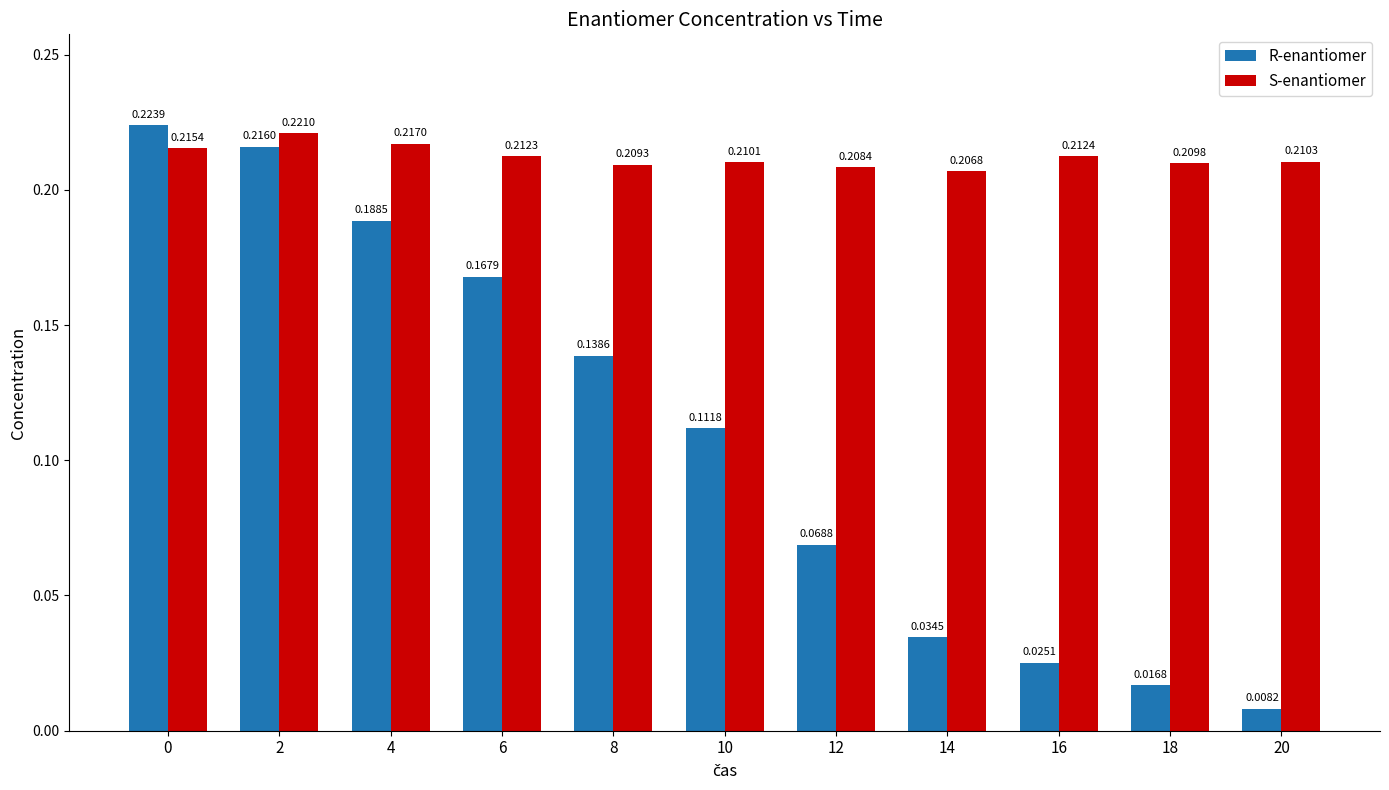

Are the bars grouped side by side (vs. stacked)?

Yes